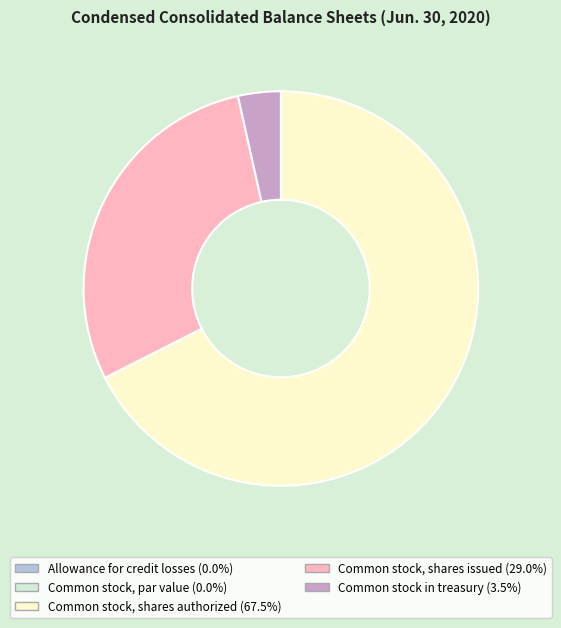

Is it true that Common stock in treasury is 3% of the pie?

True